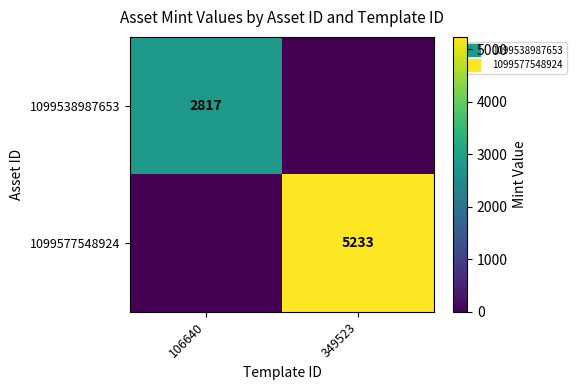

Rank the series at 349523 from highest to lowest value.

1099577548924, 1099538987653